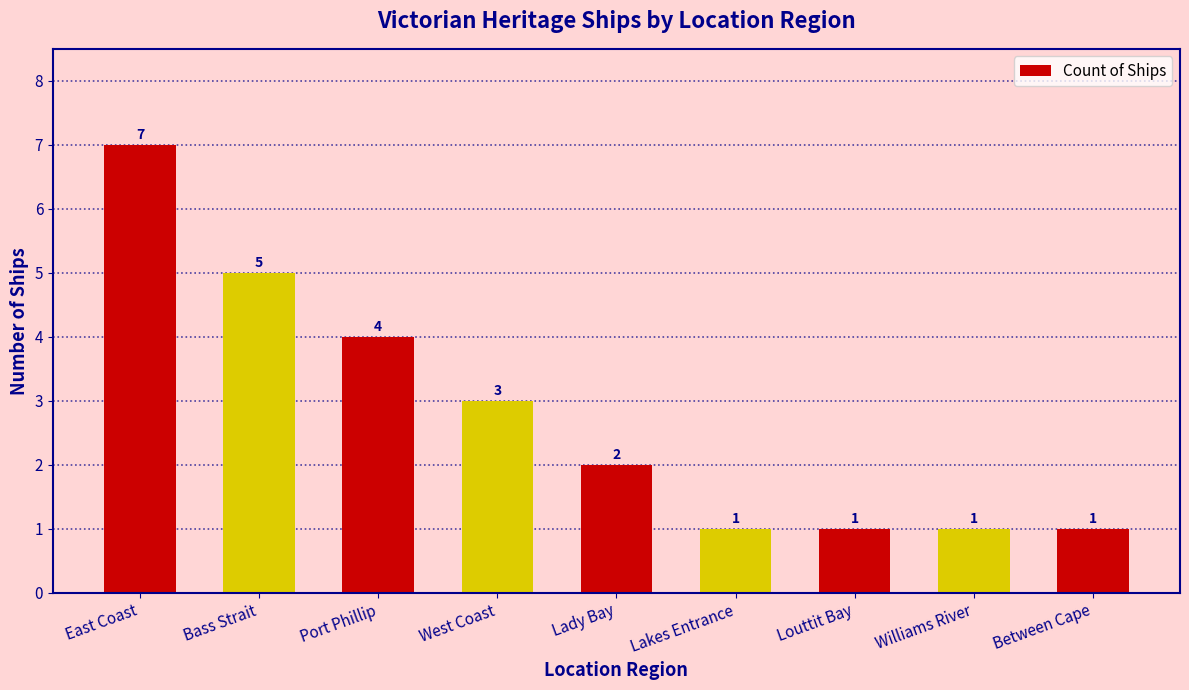

At which category does the chart reach its peak across all series?

East Coast